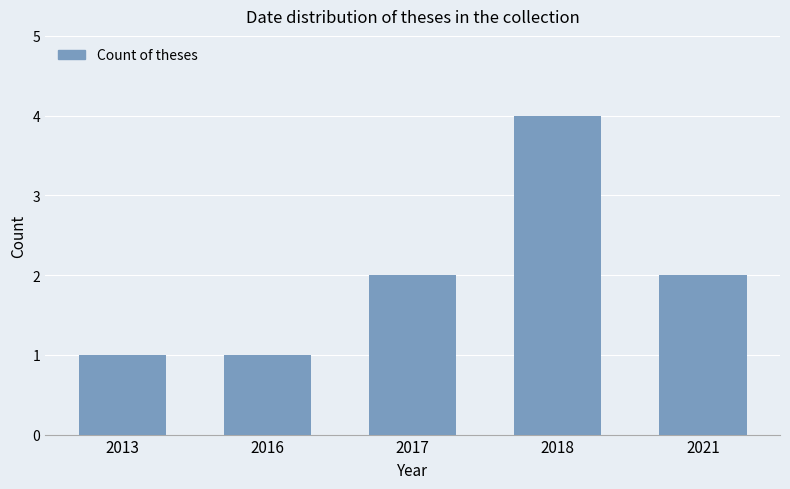

Count the values in the range 1 to 2.

4